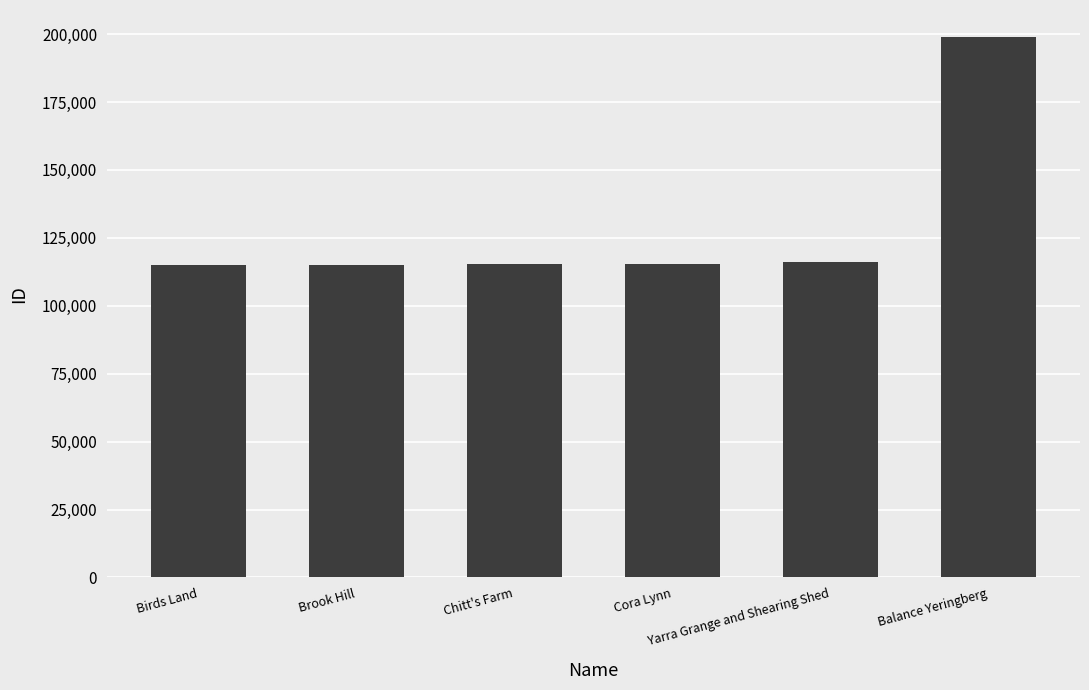

How many values are below 115246?

3